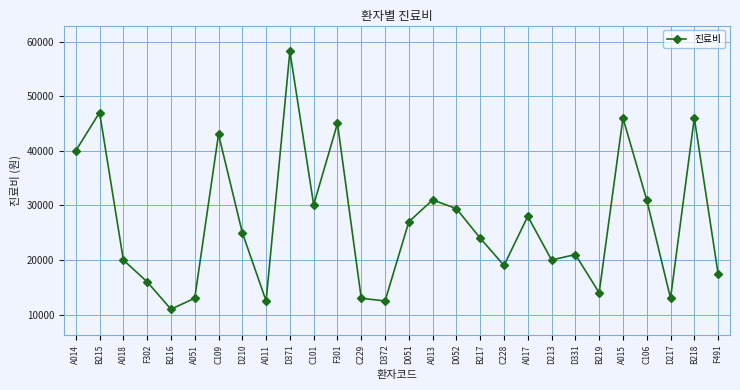

How many lines are shown in the chart?

1